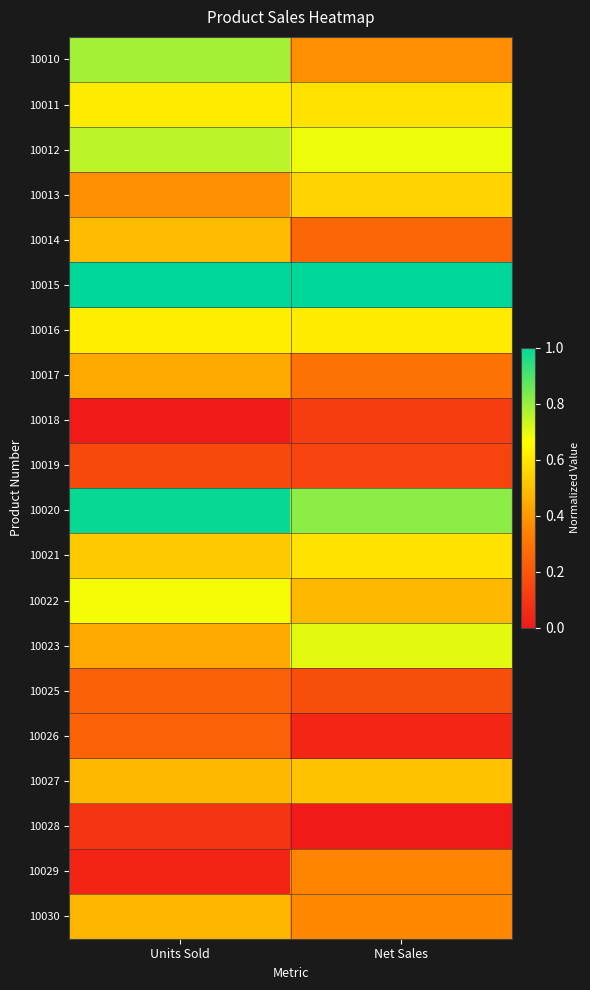

Which series has the widest spread of values?

10010